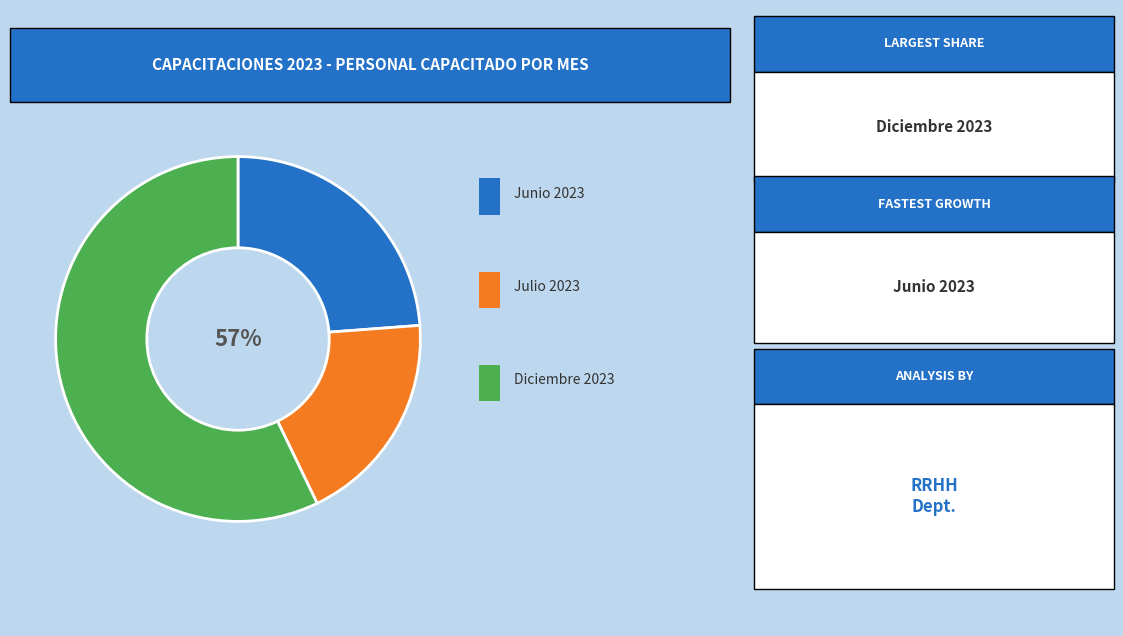

Which slice is the largest?

Diciembre 2023